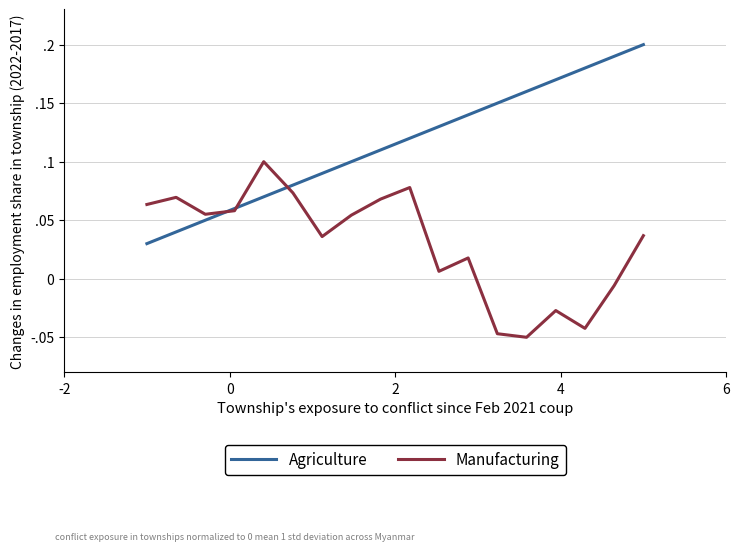

True or false: Agriculture has more than 2 interior local peaks.

False